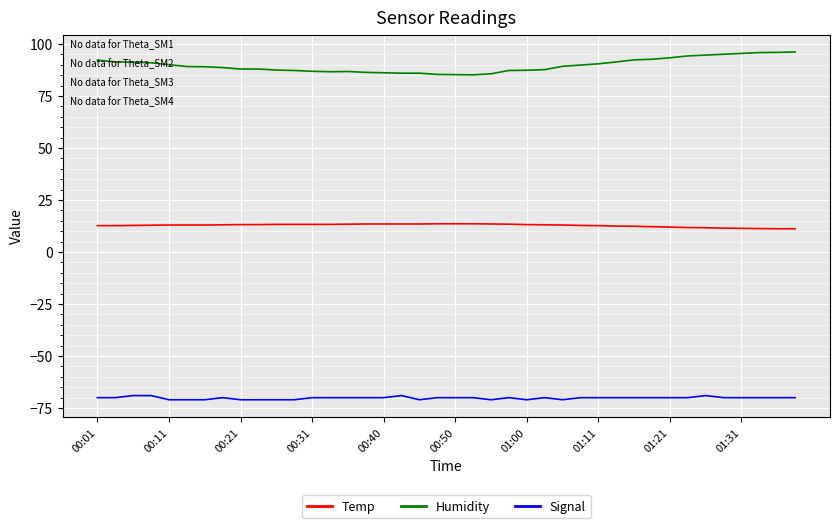

What is the difference between the maximum and minimum values in the Humidity series?

11.0